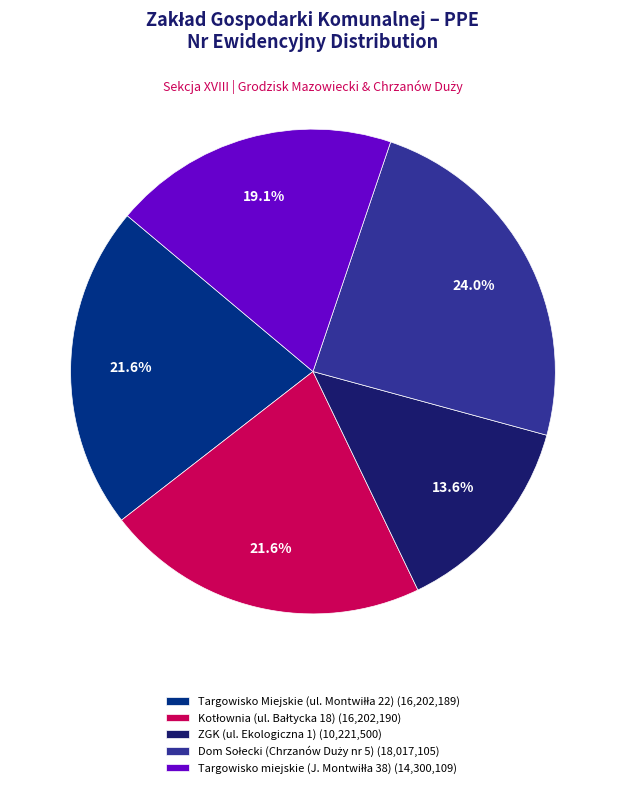

Does ZGK (ul. Ekologiczna 1) (10,221,500) account for over 50% of the chart?

No